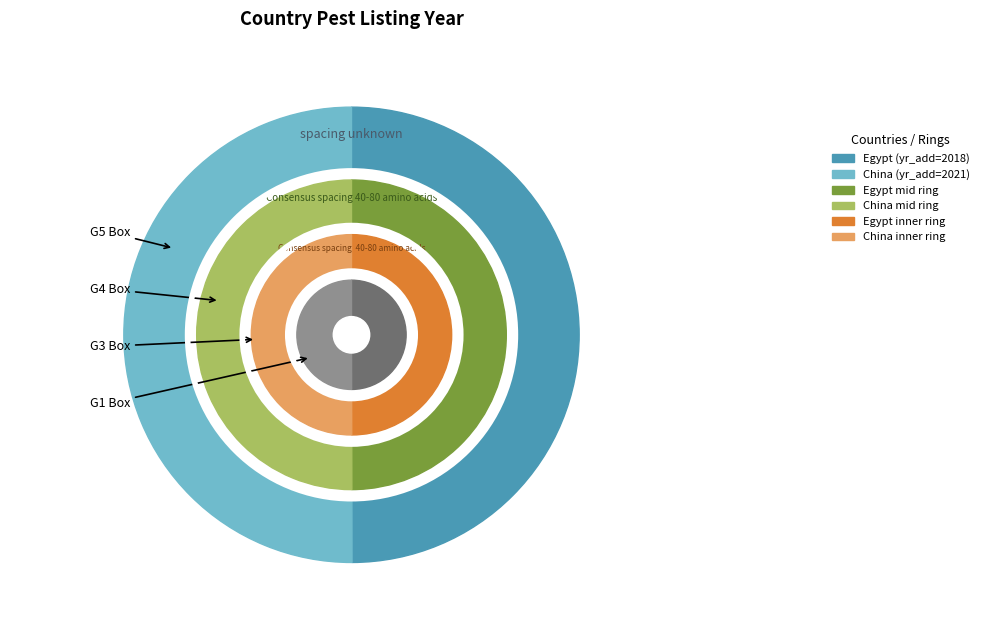

Combined, do Egypt and China account for over 50%?

Yes